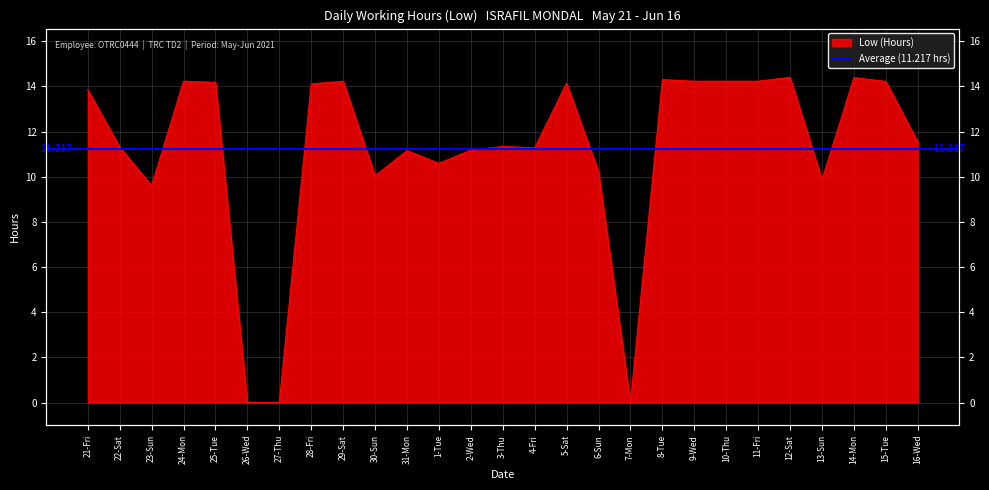

Which label corresponds to the largest value in the chart?

12-Sat